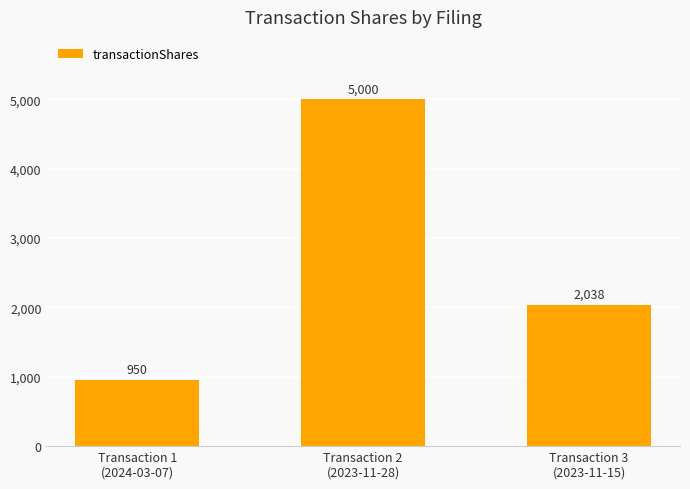

At which category does the chart reach its minimum across all series?

Transaction 1
(2024-03-07)